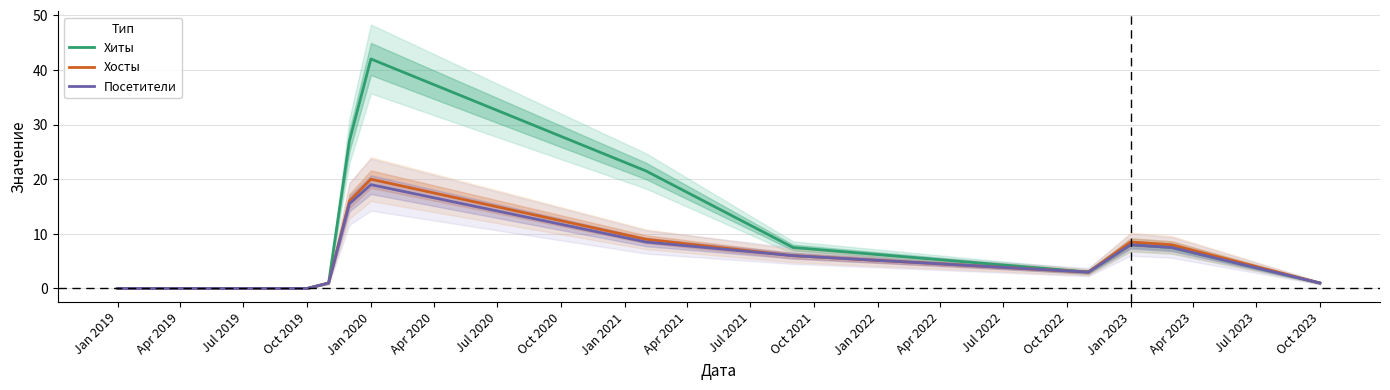

What value does the Посетители series have at Jan 2023?

8.0